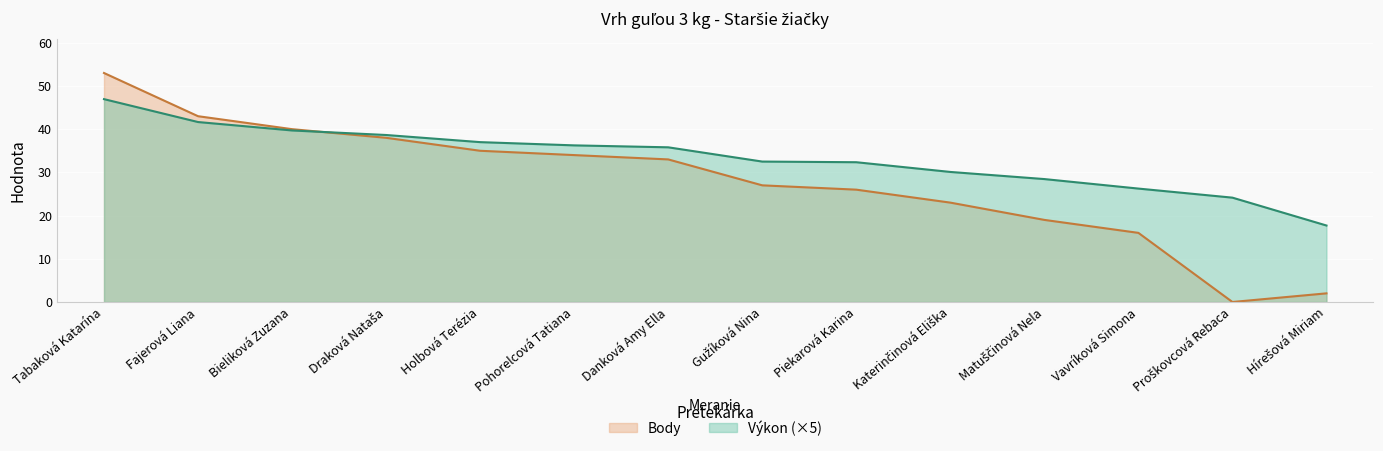

What is the value of the Výkon point at the 8th from the left?

32.5